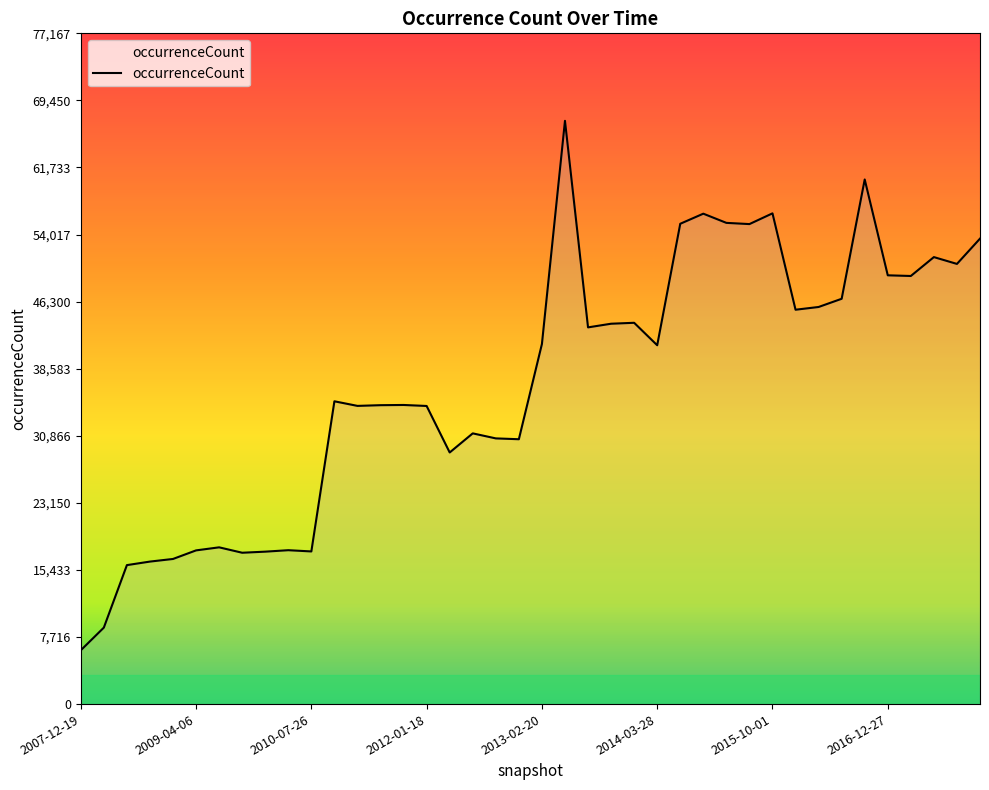

What is the smallest value displayed?

6189